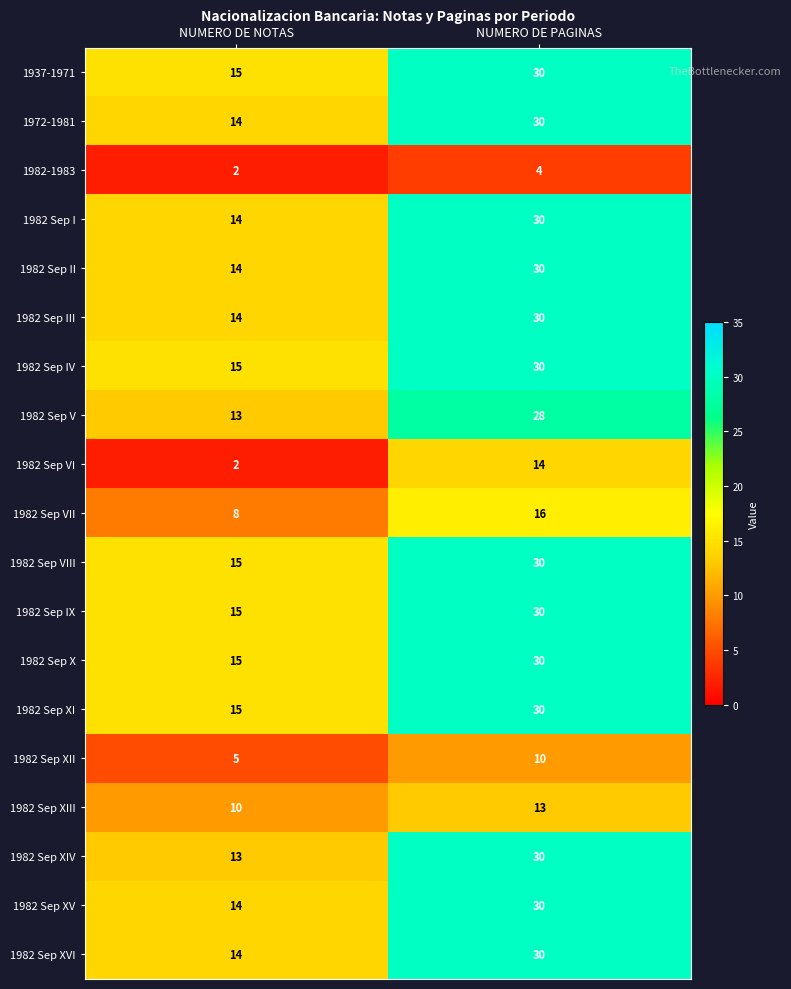

Rank the categories by 1982 Sep VII value from lowest to highest.

NUMERO DE NOTAS, NUMERO DE PAGINAS